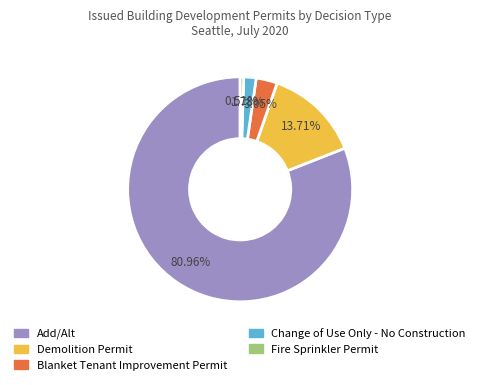

Is the sum of Blanket Tenant Improvement Permit and Demolition Permit greater than half?

No